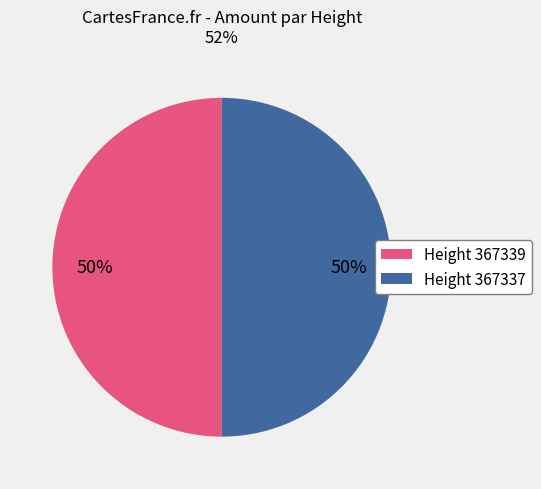

To the nearest percent, what portion does Height 367337 represent?

50%